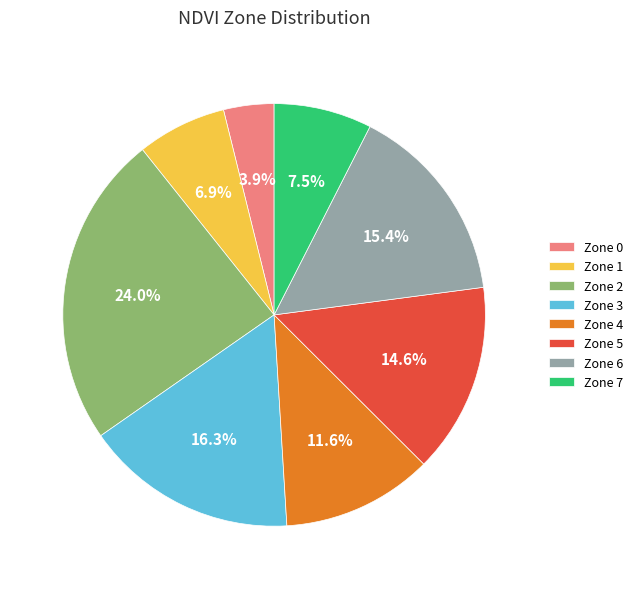

Approximately how many times larger is the value at Zone 7 compared to Zone 3?

0.5